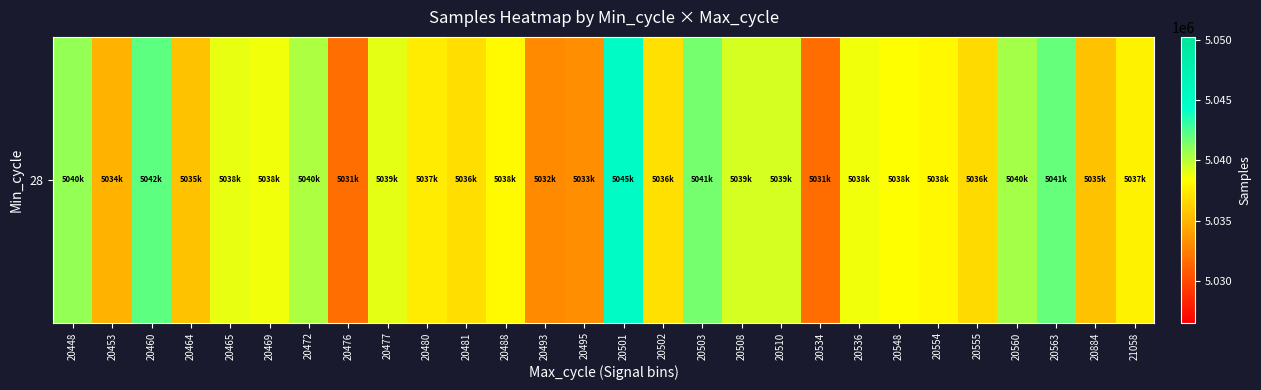

Rank the categories by value from lowest to highest.

20534, 20476, 20493, 20495, 20453, 20884, 20464, 20555, 20481, 20502, 20480, 21058, 20554, 20488, 20548, 20469, 20536, 20465, 20477, 20508, 20510, 20472, 20560, 20448, 20503, 20563, 20460, 20501